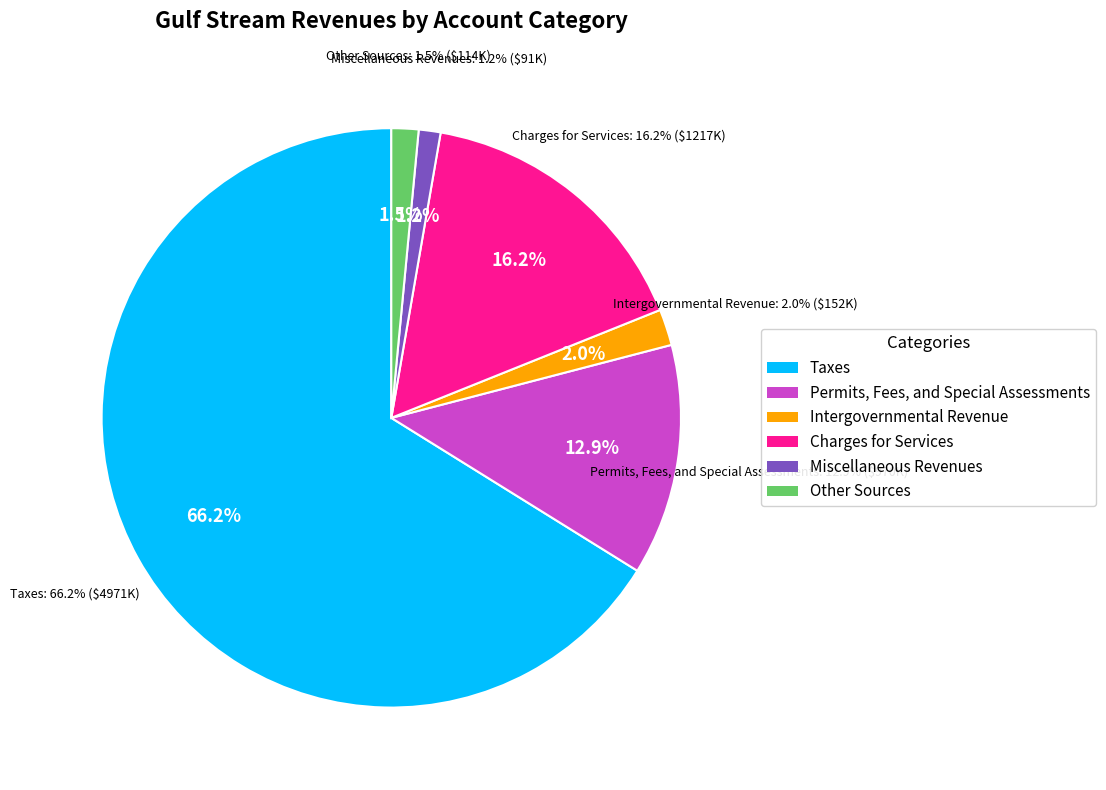

Count the number of slices in the pie.

6